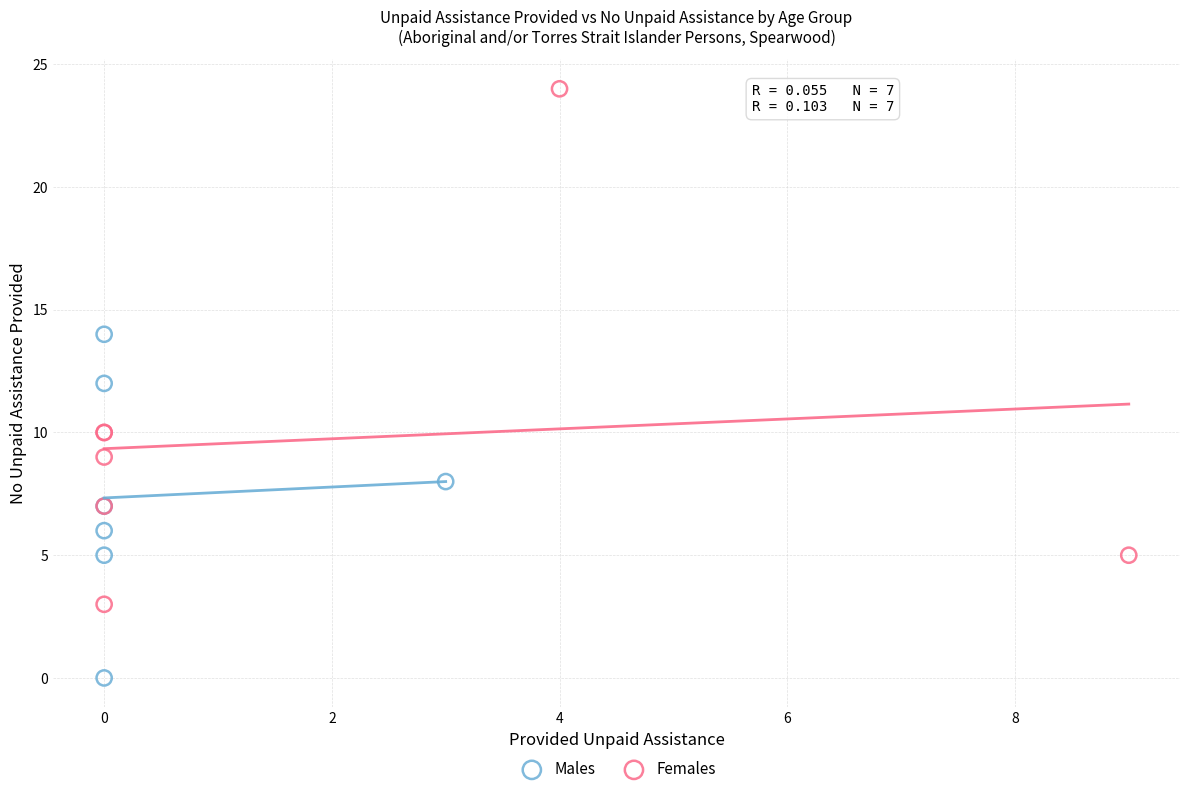

Which series contains the highest Y value?

Females